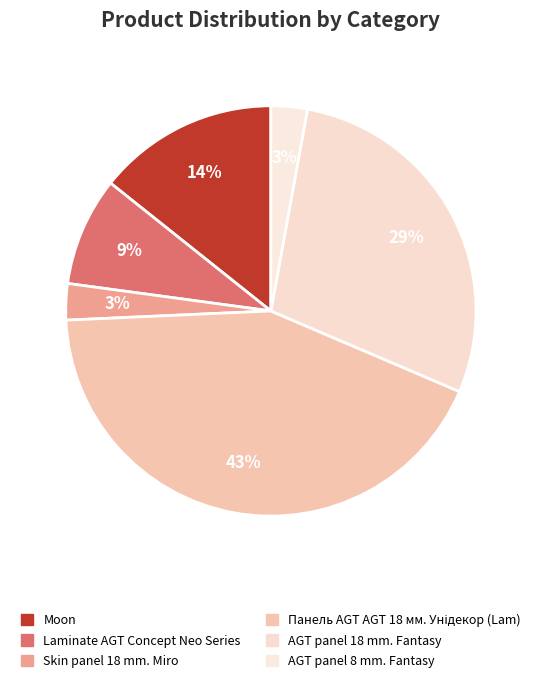

Count the number of slices in the pie.

6